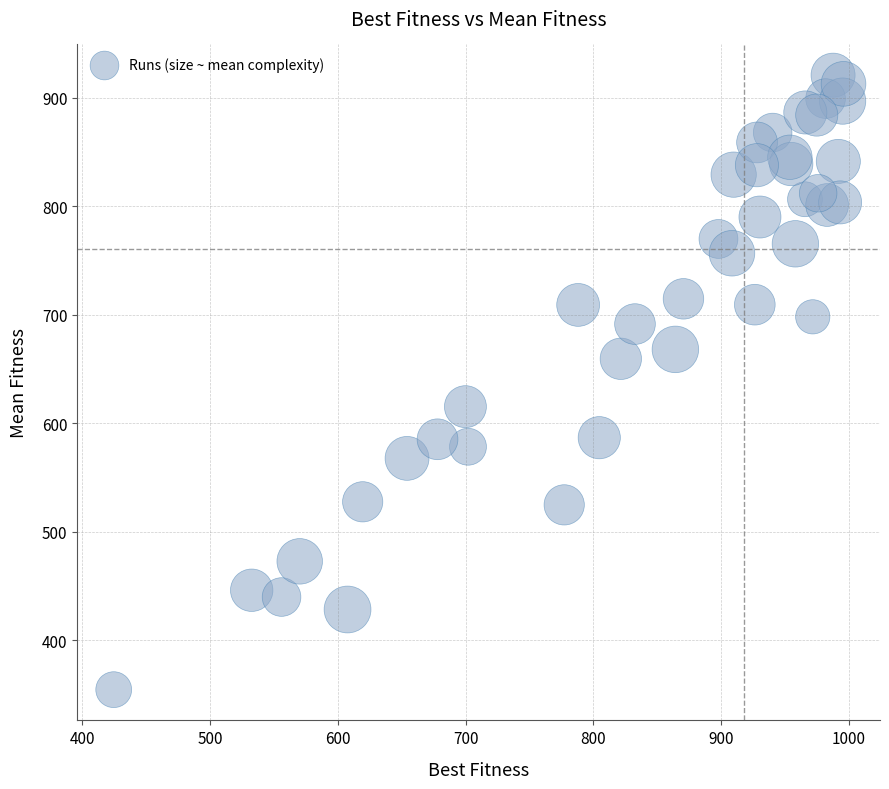

What is the range of Y values (max minus min)?

566.4